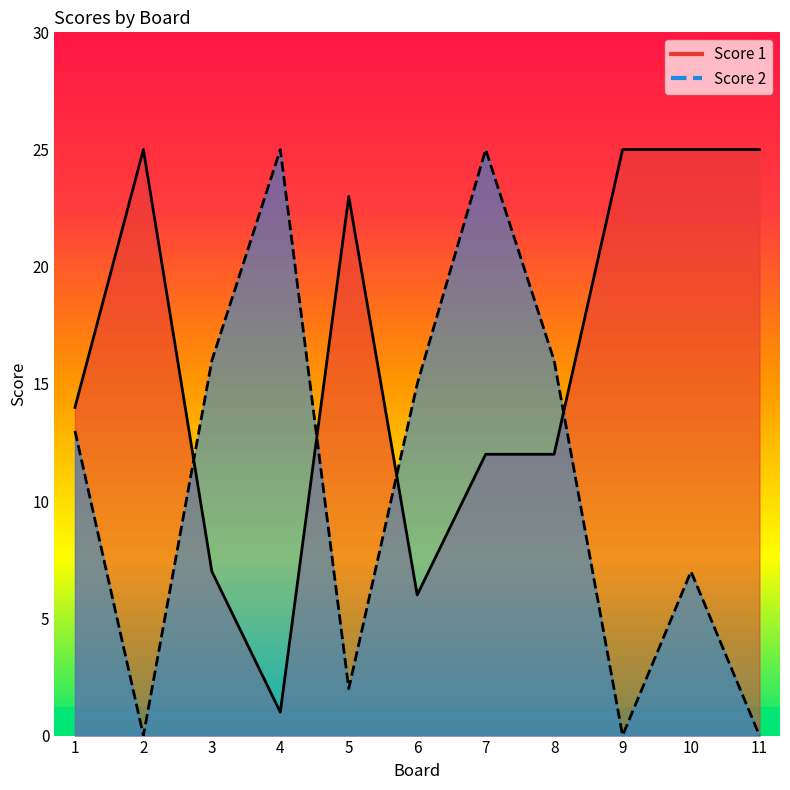

What is the value of the Score 1 point at the 1st from the left?

14